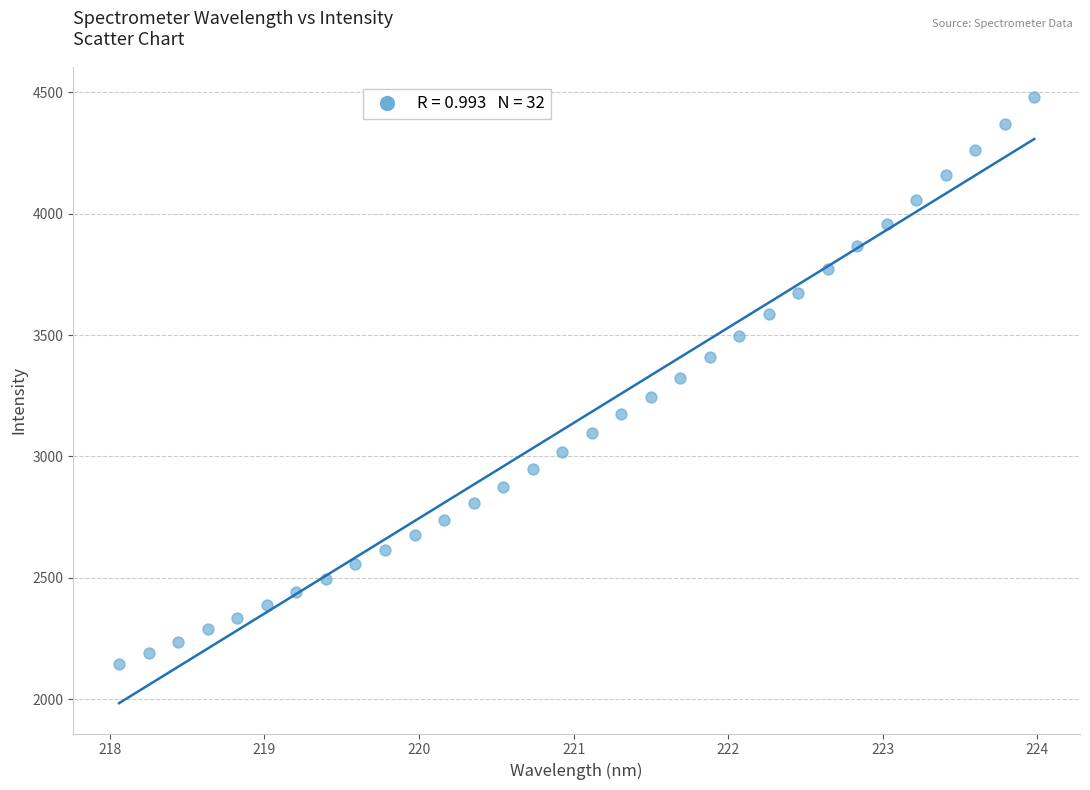

What is the range of Y values (max minus min)?

2336.8